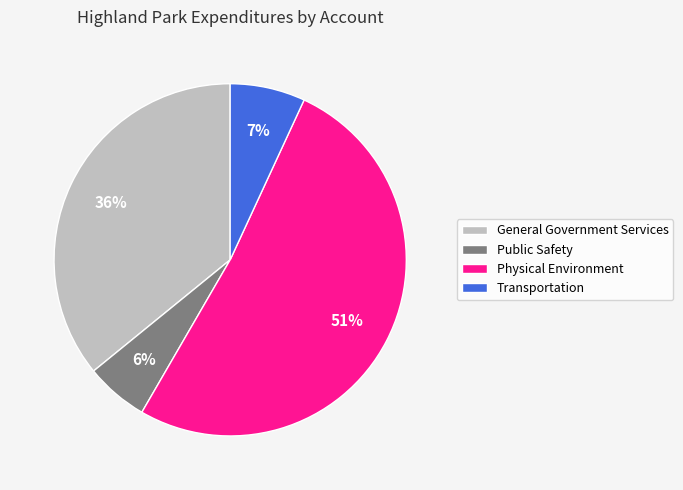

Which category has the biggest portion of the pie?

Physical Environment